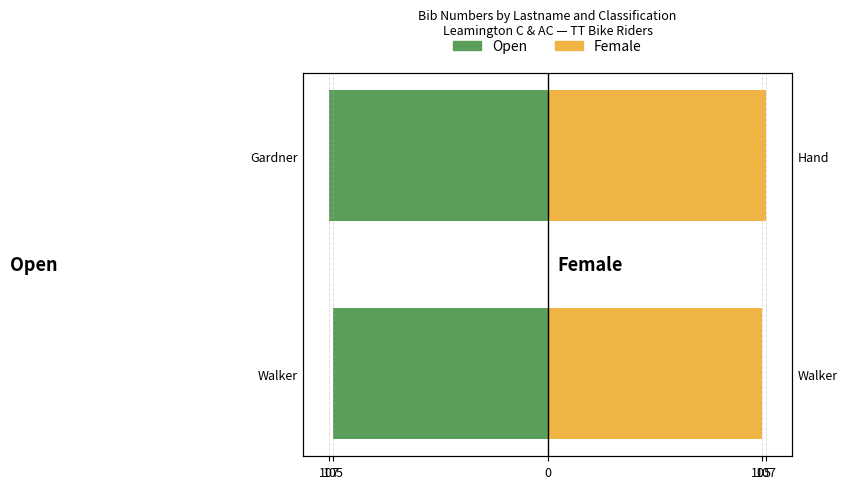

At how many categories does at least one series exceed -11?

2